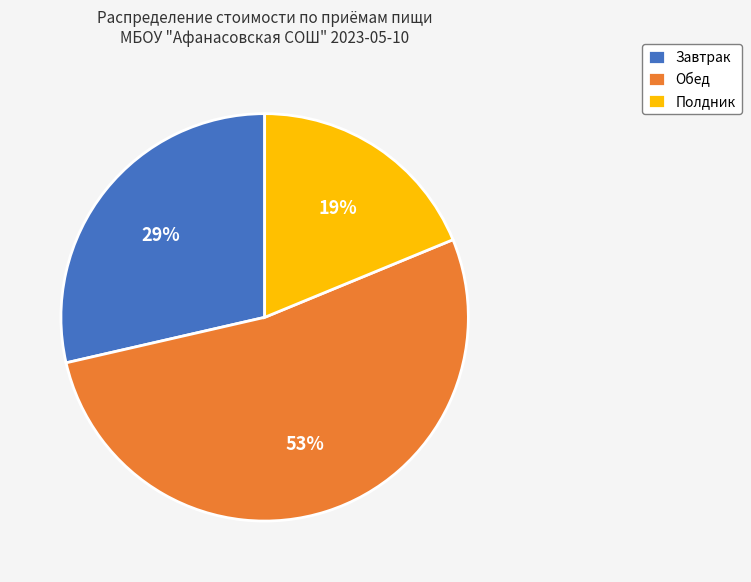

Rank the categories by value from lowest to highest.

Полдник, Завтрак, Обед